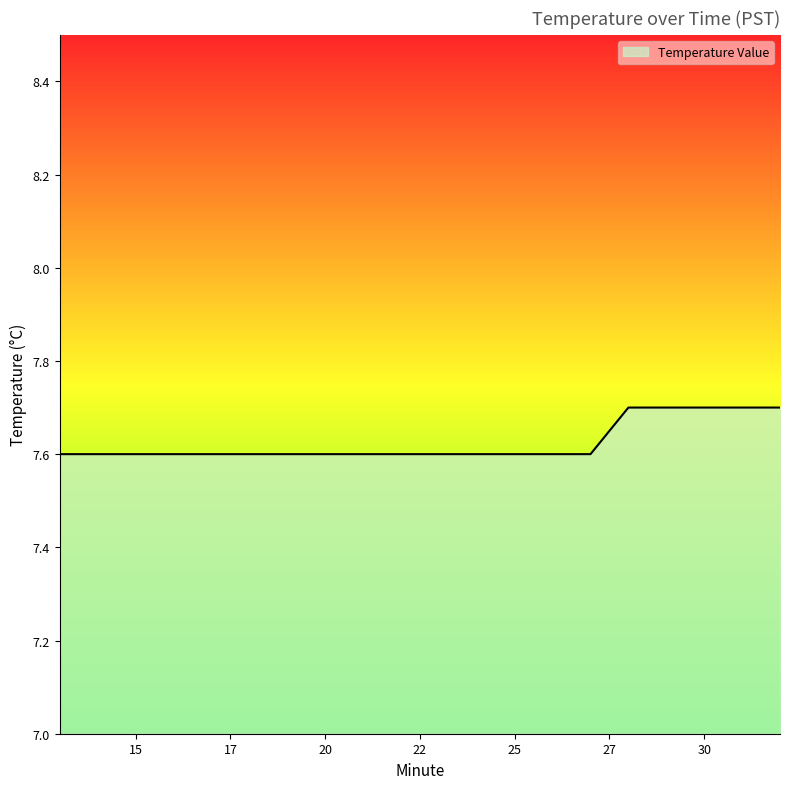

Reading left to right, transcribe all the data shown in this chart.

7.6	7.6	7.6	7.6	7.6	7.6	7.6	7.6	7.6	7.6	7.6	7.6	7.6	7.6	7.6	7.7	7.7	7.7	7.7	7.7